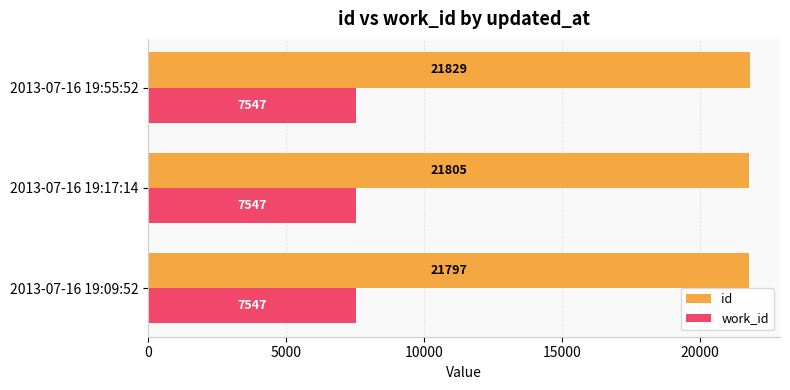

What is the approximate value of work_id at 2013-07-16 19:17:14?

7547